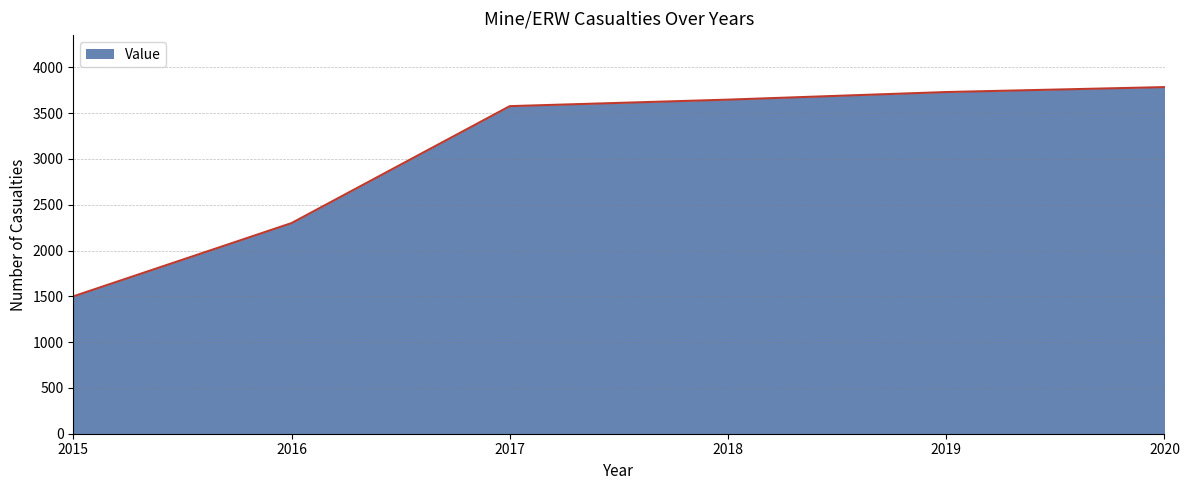

Reading left to right, transcribe all the data shown in this chart.

2015=1500	2016=2300	2017=3577	2018=3648	2019=3731	2020=3785